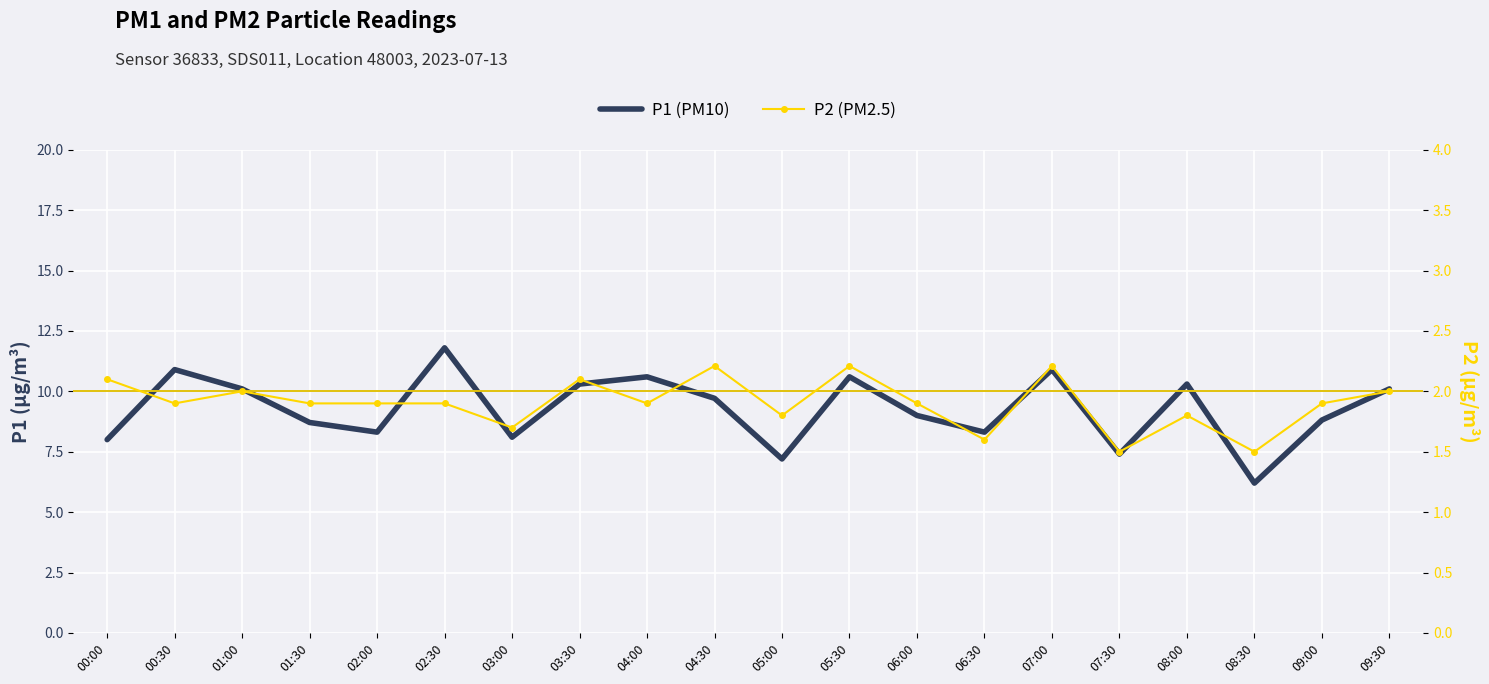

Is it true that P1 (PM10) equals 14.8 at 02:00?

False